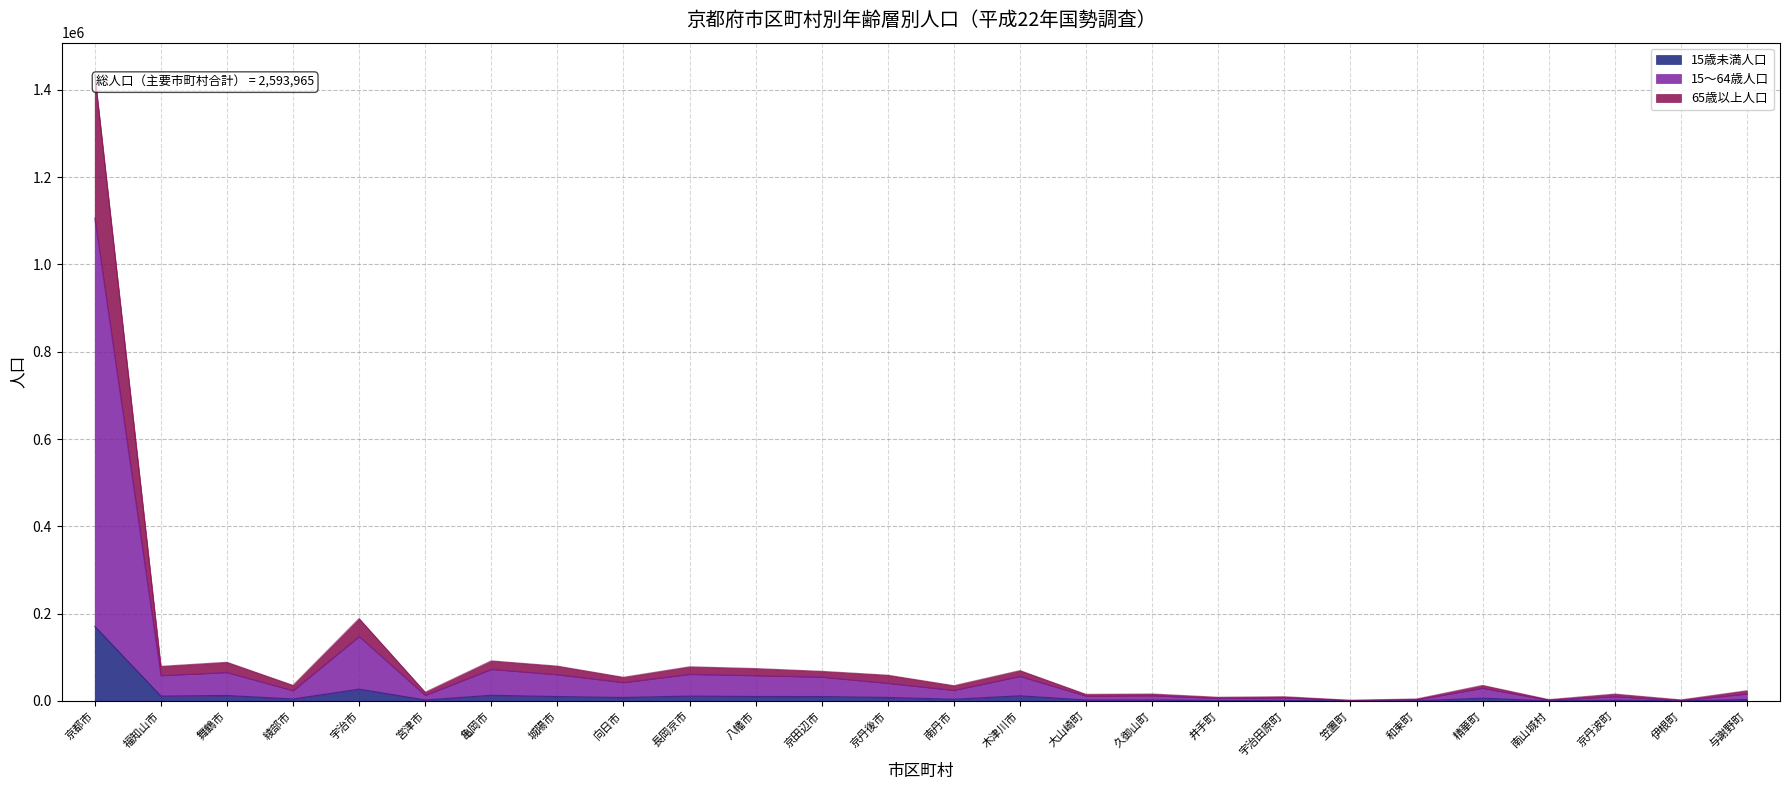

What is the lowest value of the 15〜64歳人口 series?

1013